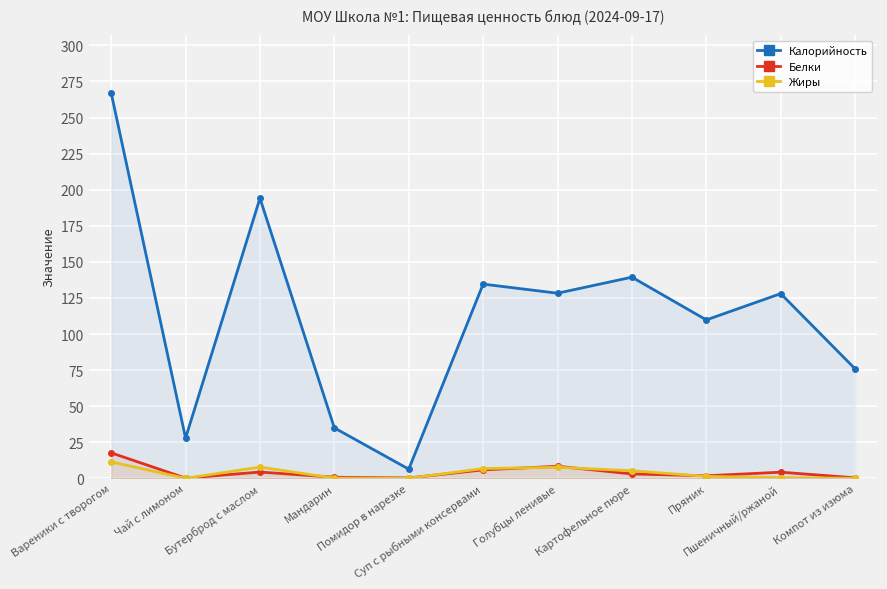

What is the label of the 2nd point from the right?

Пшеничный/ржаной